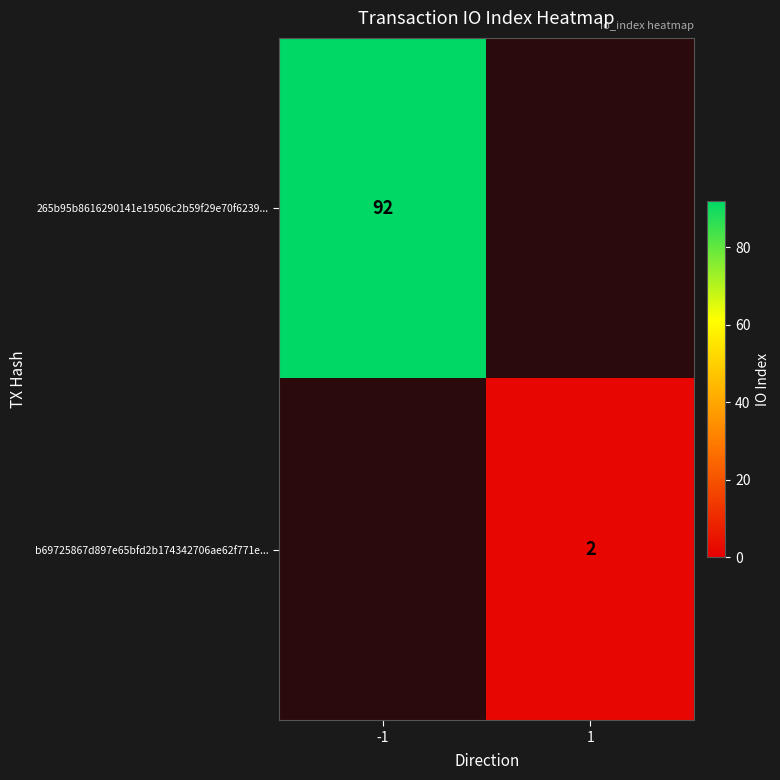

Count the number of categories in the chart.

2